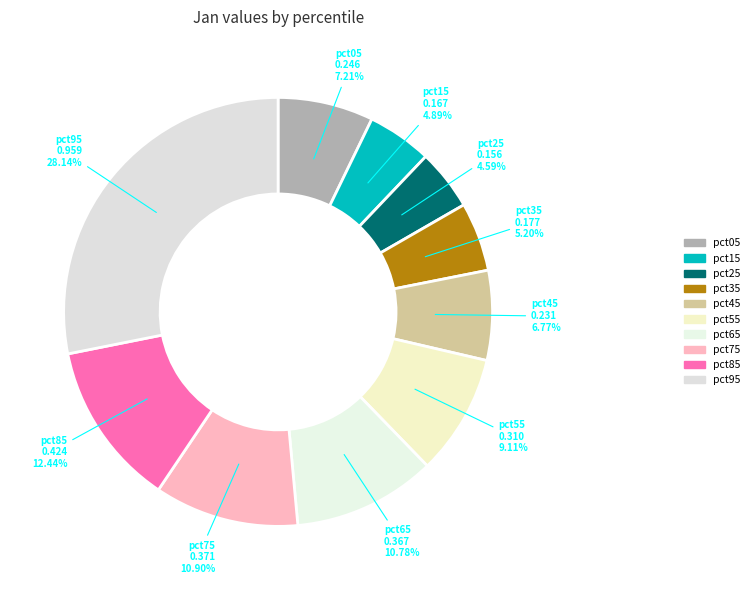

True or false: pct05 accounts for 22% of the total.

False